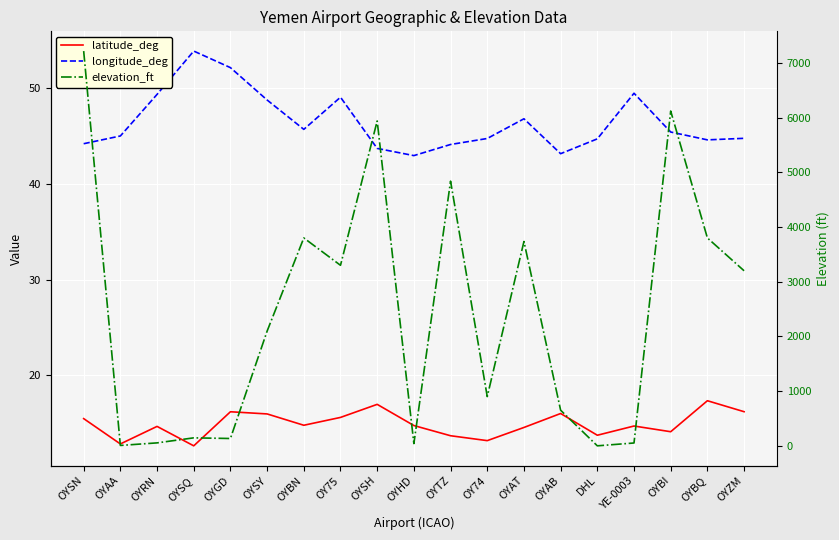

What position from the right is DHL?

5